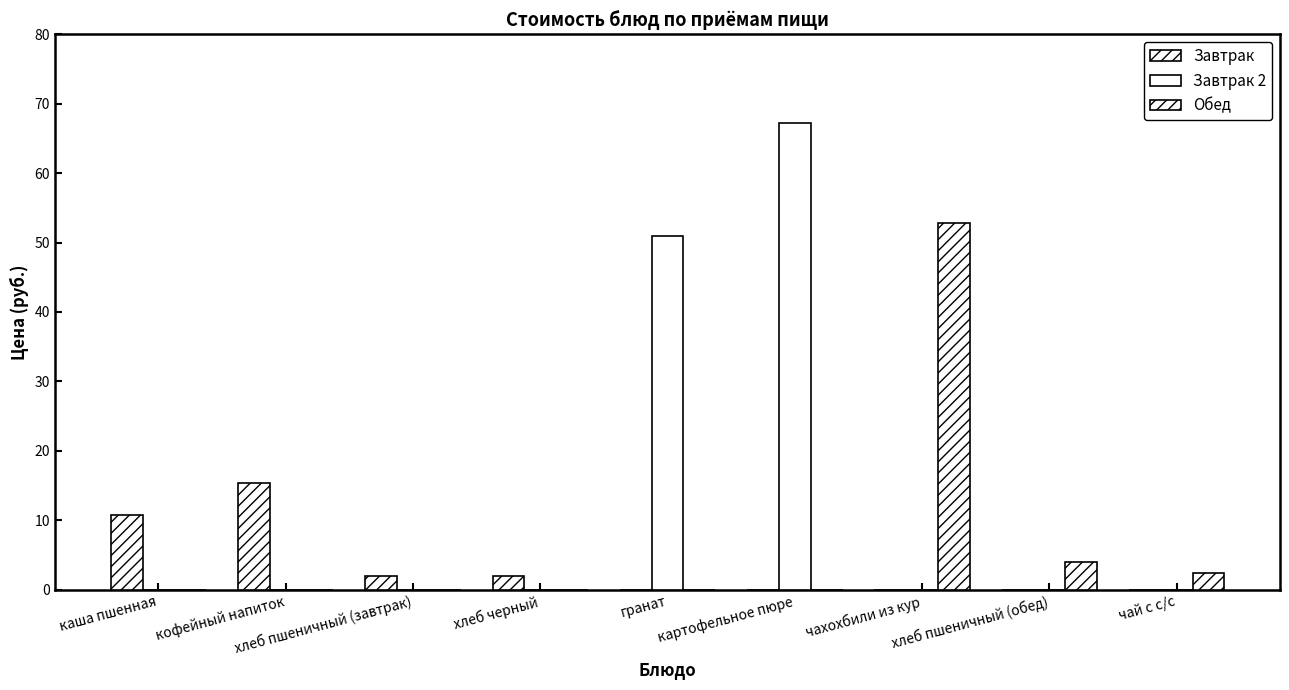

Between хлеб черный and картофельное пюре, which series saw the biggest shift?

Завтрак 2